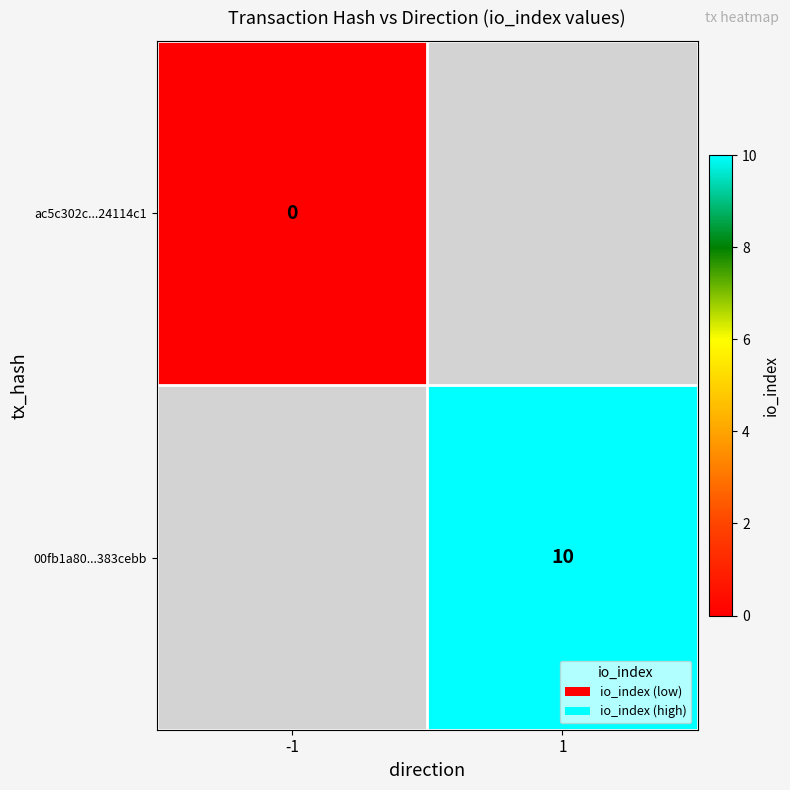

The 00fb1a80...383cebb series shows 17 at 1. True or false?

False